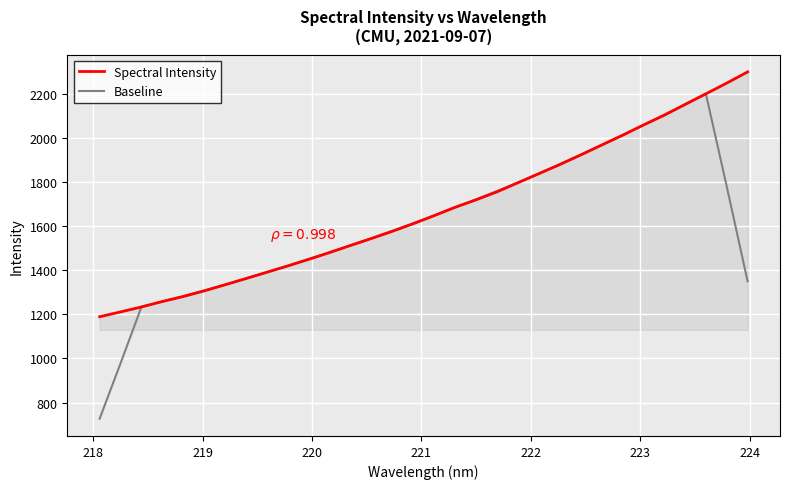

What is the maximum value shown in the chart?

2300.7